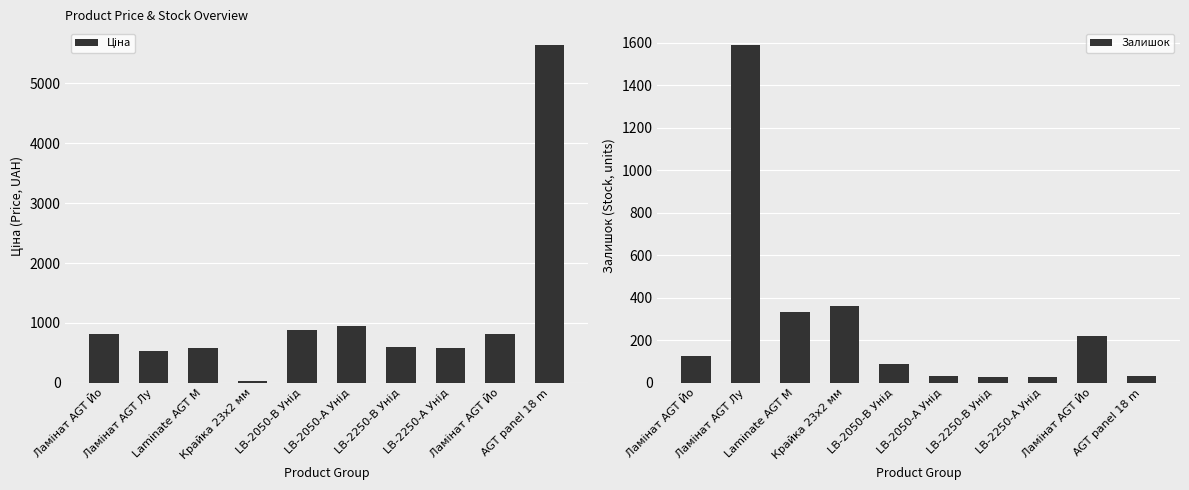

Which label corresponds to the smallest value in the chart?

LB-2250-В Унід